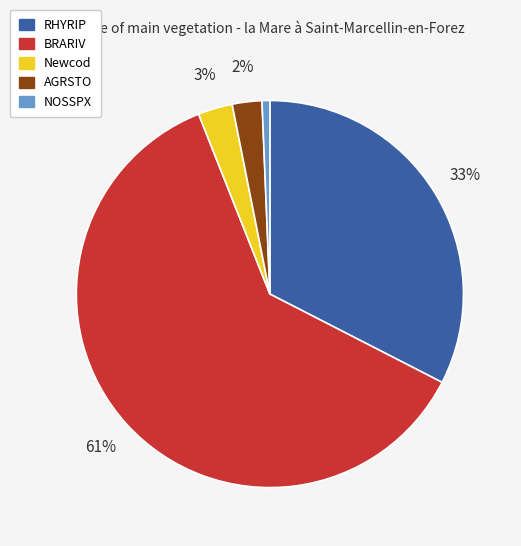

Which has a higher value, Newcod or RHYRIP?

RHYRIP